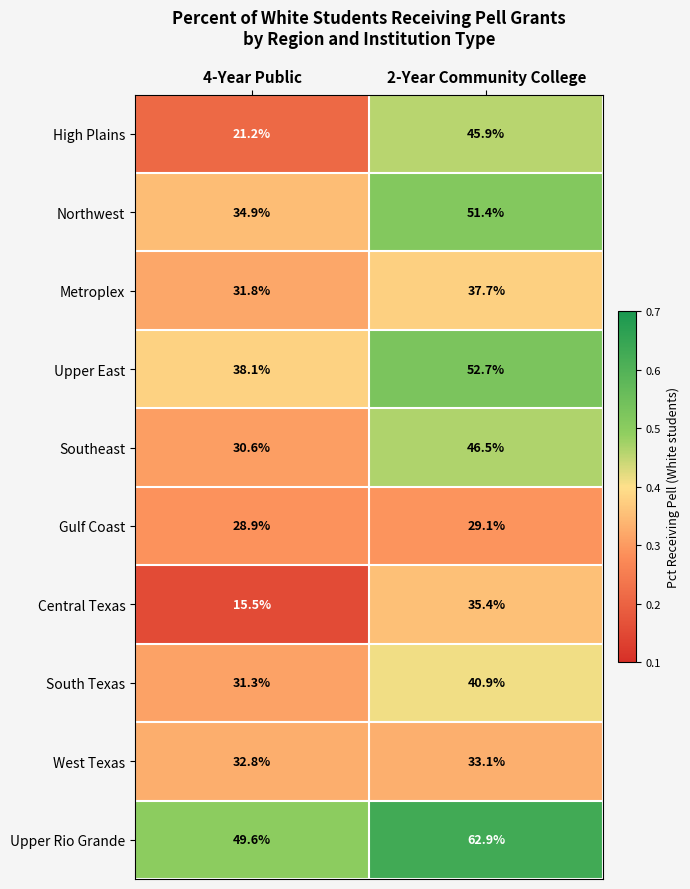

The value of Metroplex at 2-Year Community College is 51.6. True or false?

False